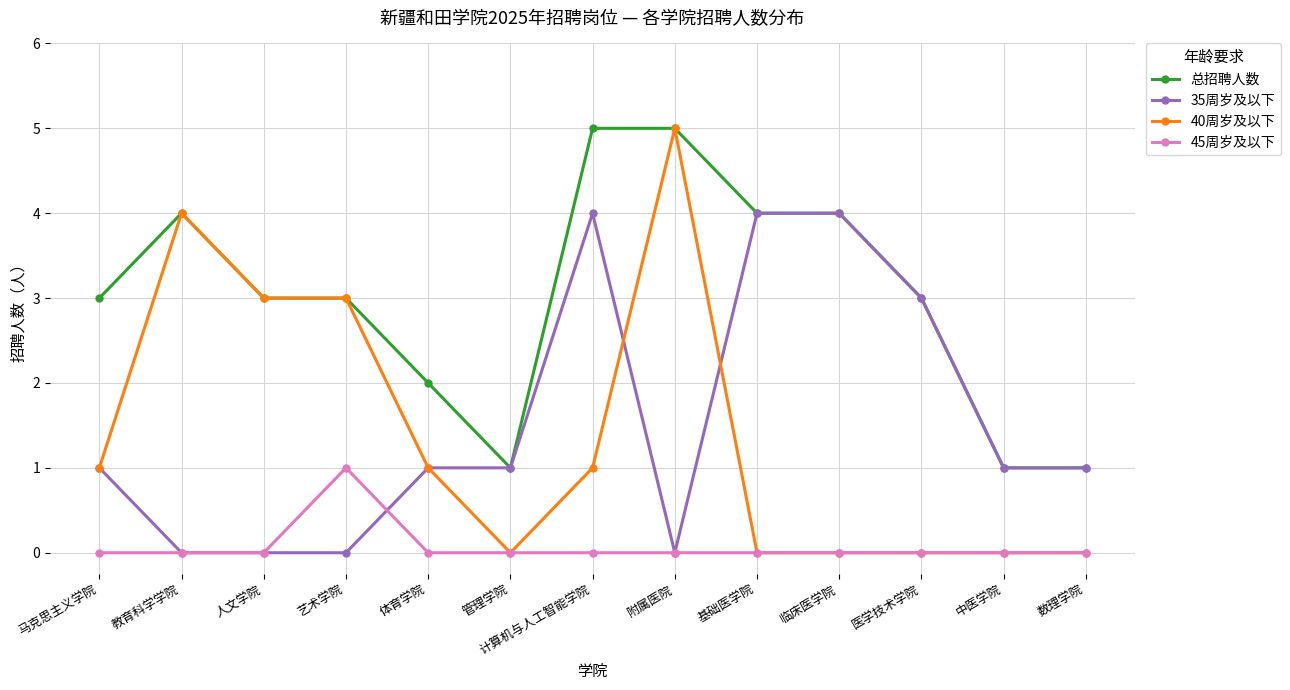

What position from the right is 艺术学院?

10